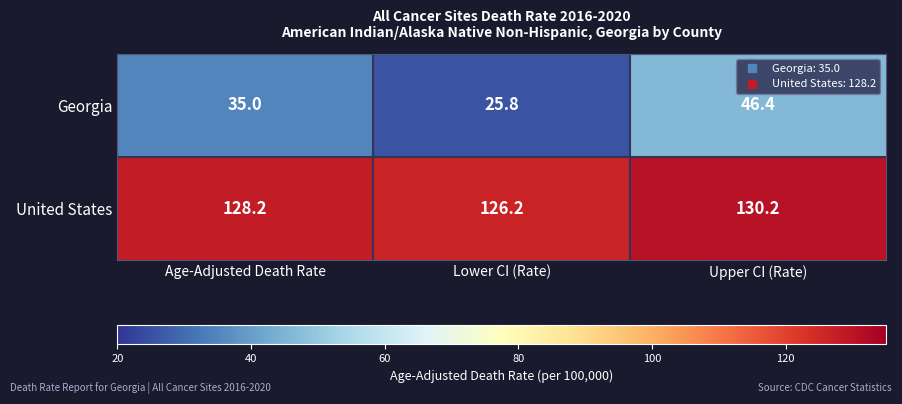

At which category does the chart reach its peak across all series?

Upper CI (Rate)